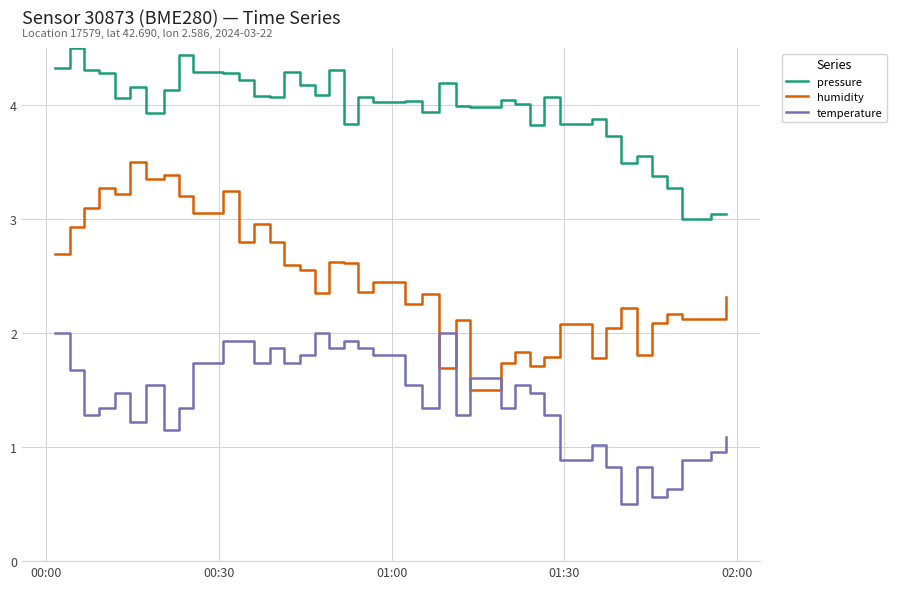

After their last crossing, which series has the higher values: humidity or temperature?

humidity